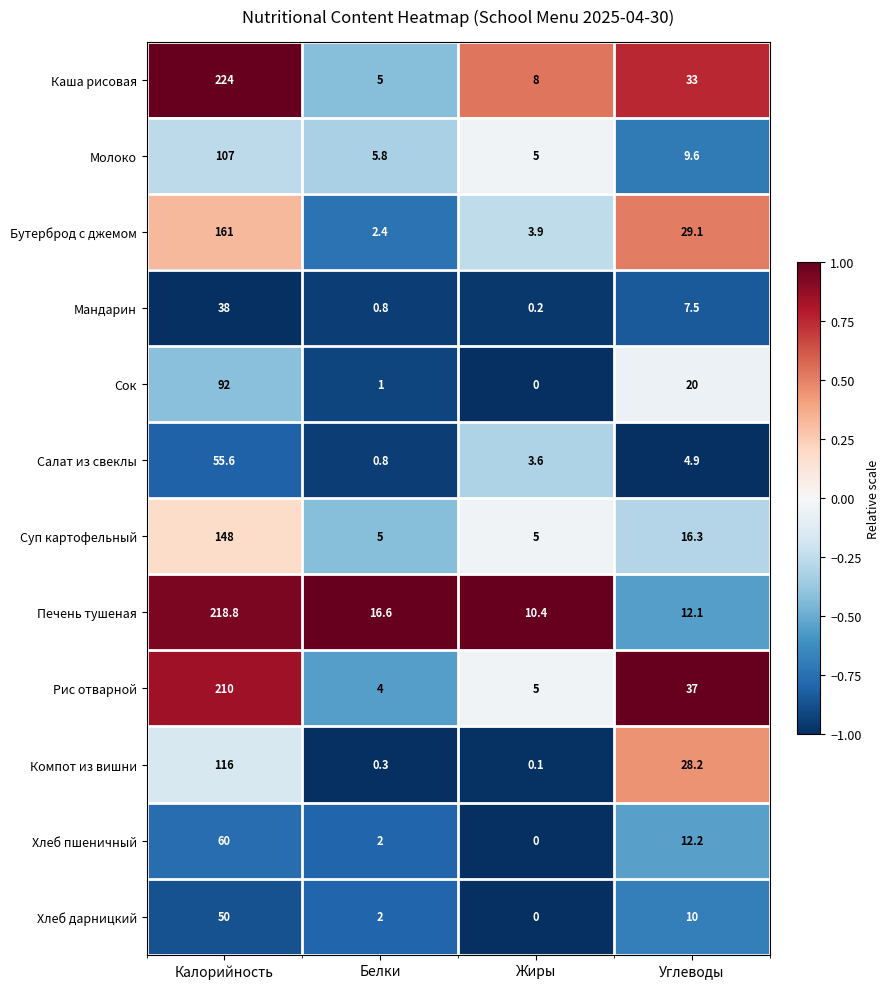

Which category has the highest value across all series?

Калорийность